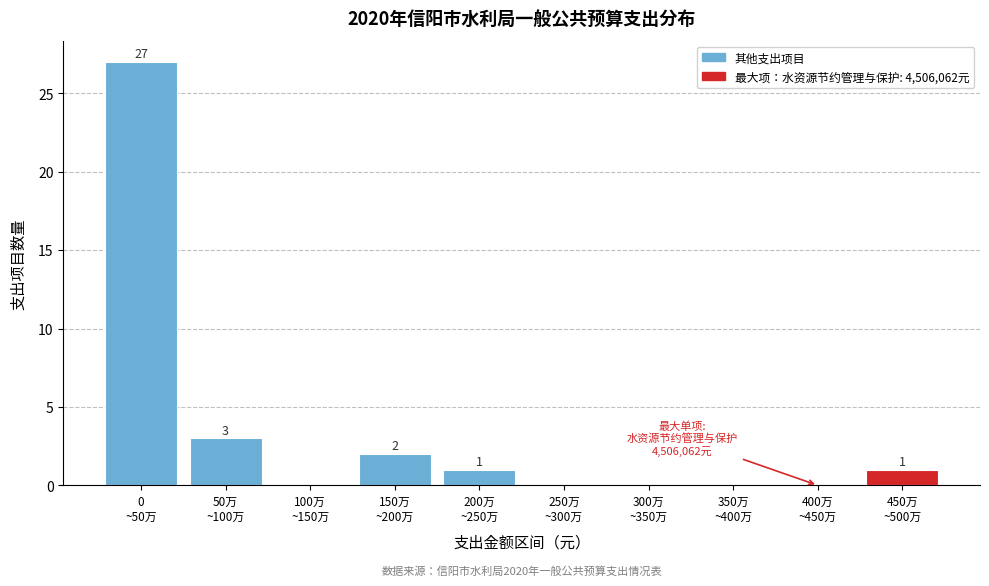

What is the greatest value displayed?

27